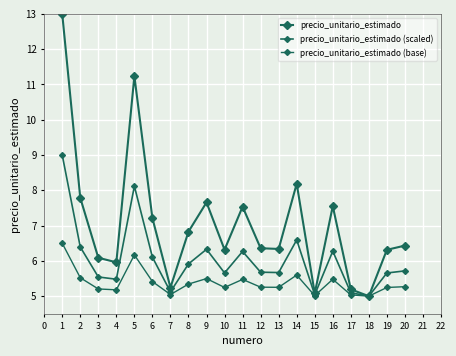

Reading left to right, what are all the values shown in this chart?

precio_unitario_estimado: 13.0	7.8	6.1	6.0	11.2	7.2	5.2	6.8	7.7	6.3	7.5	6.4	6.3	8.2	5.1	7.6	5.2	5.0	6.3	6.4
precio_unitario_estimado (scaled): 9.0	6.4	5.5	5.5	8.1	6.1	5.1	5.9	6.3	5.7	6.3	5.7	5.7	6.6	5.0	6.3	5.1	5.0	5.7	5.7
precio_unitario_estimado (base): 6.5	5.5	5.2	5.2	6.2	5.4	5.0	5.3	5.5	5.2	5.5	5.3	5.3	5.6	5.0	5.5	5.0	5.0	5.2	5.3